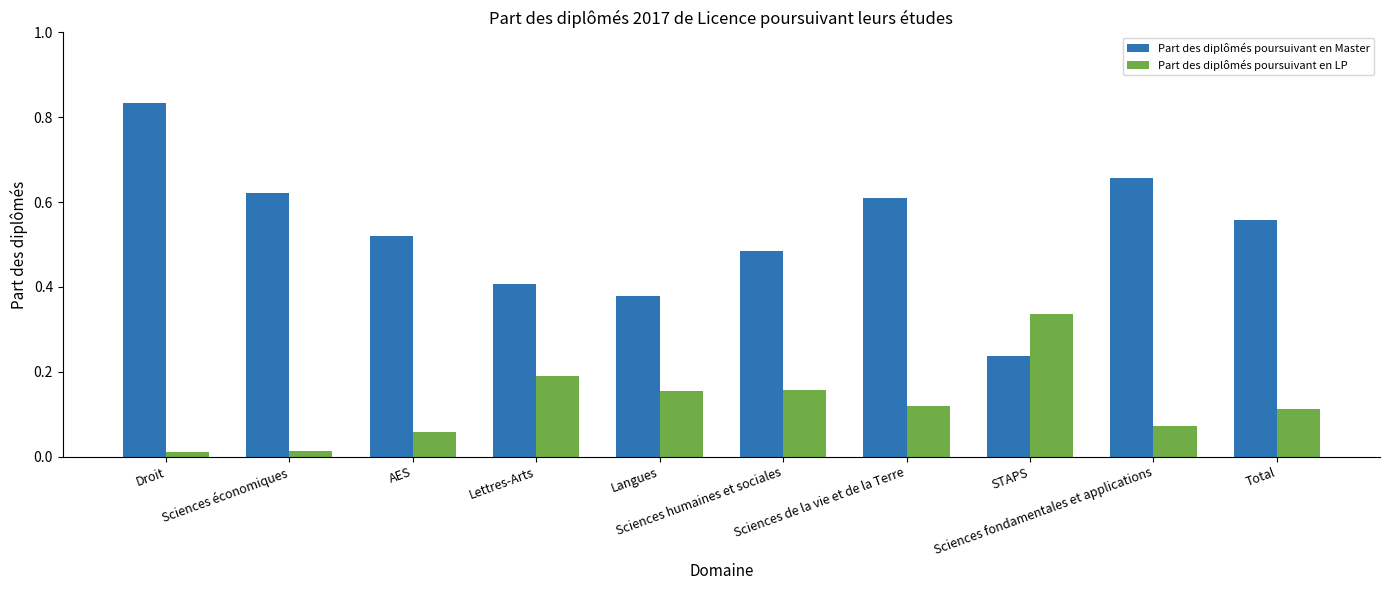

Rank the series by their maximum value, from lowest to highest.

Part des diplômés poursuivant en LP, Part des diplômés poursuivant en Master